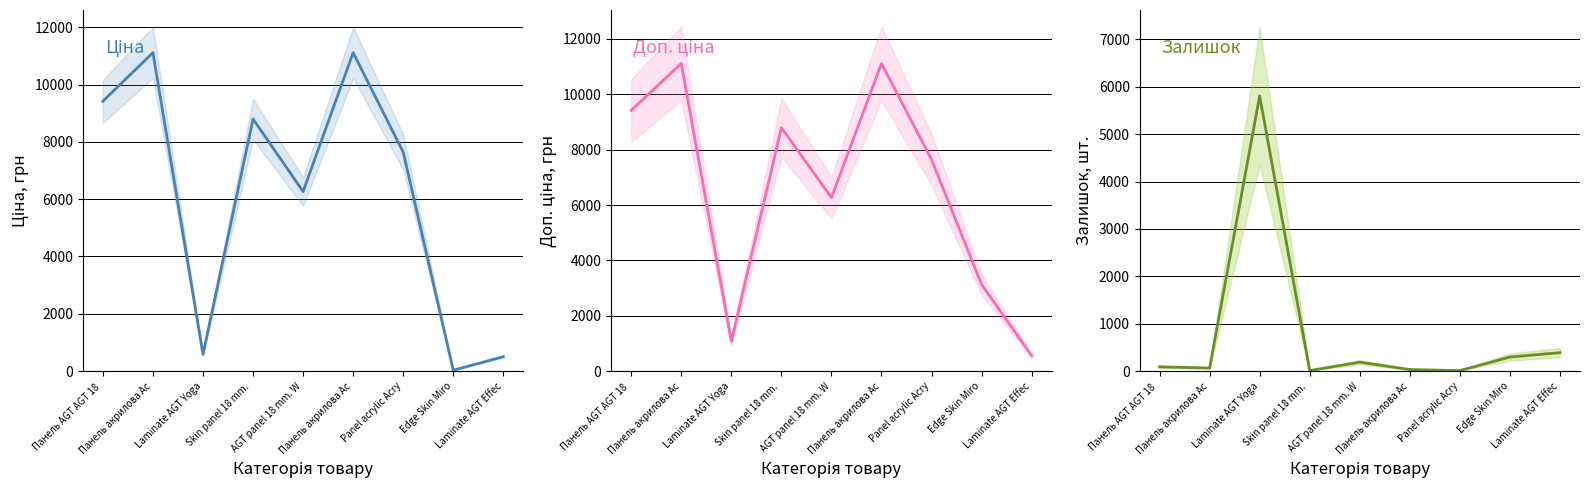

Which category has the highest value across all series?

Панель акрилова Ac